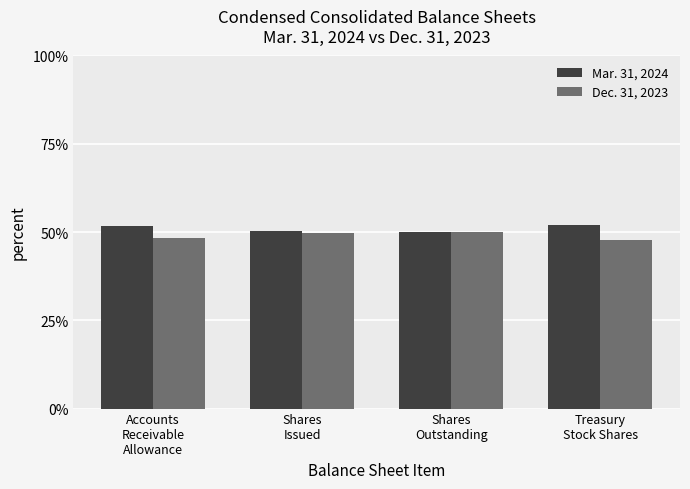

The value of Mar. 31, 2024 at Shares
Issued is 50.4. True or false?

True